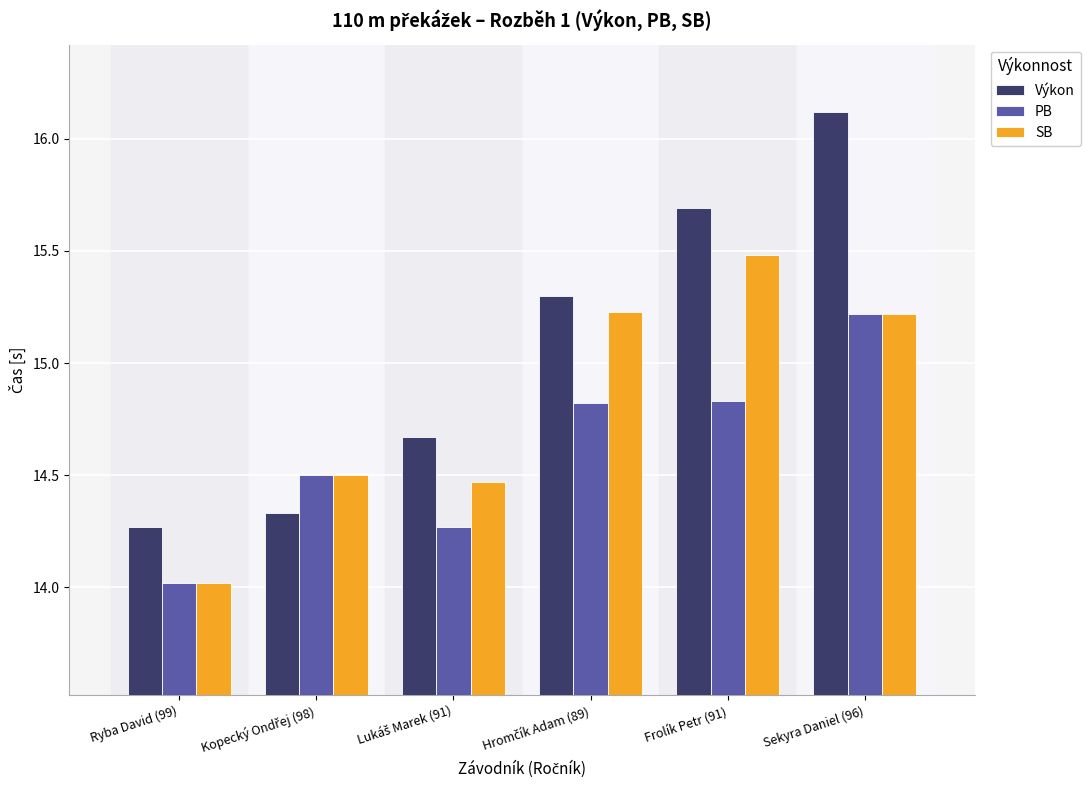

What are all the series names shown in the legend?

Výkon, PB, SB